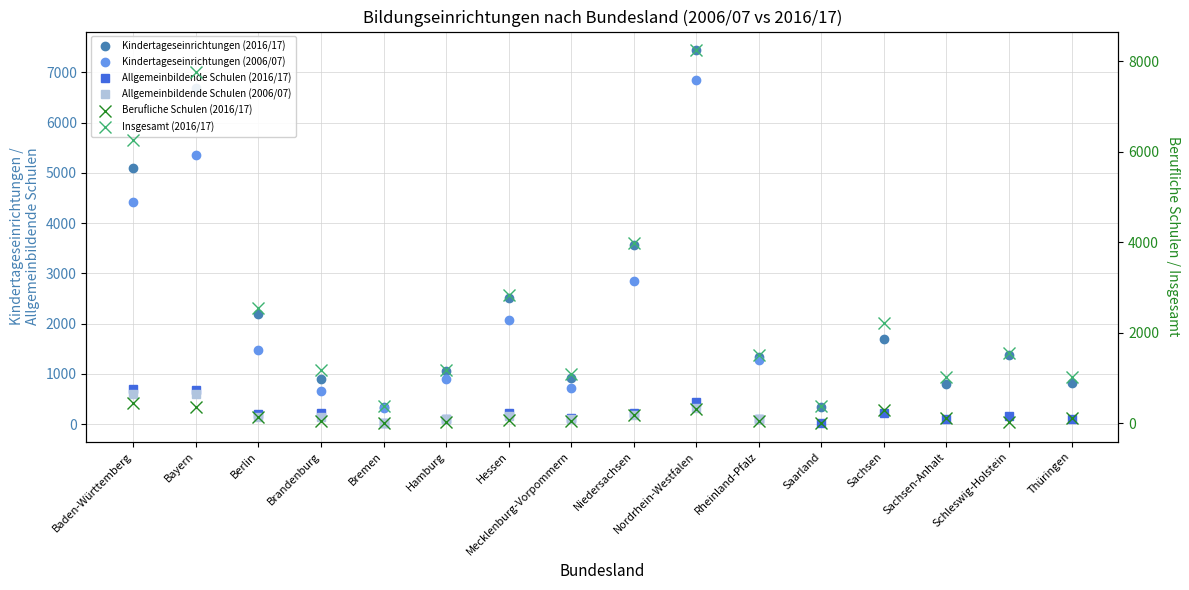

What is the approximate value of Insgesamt (2016/17) at Brandenburg?

1169